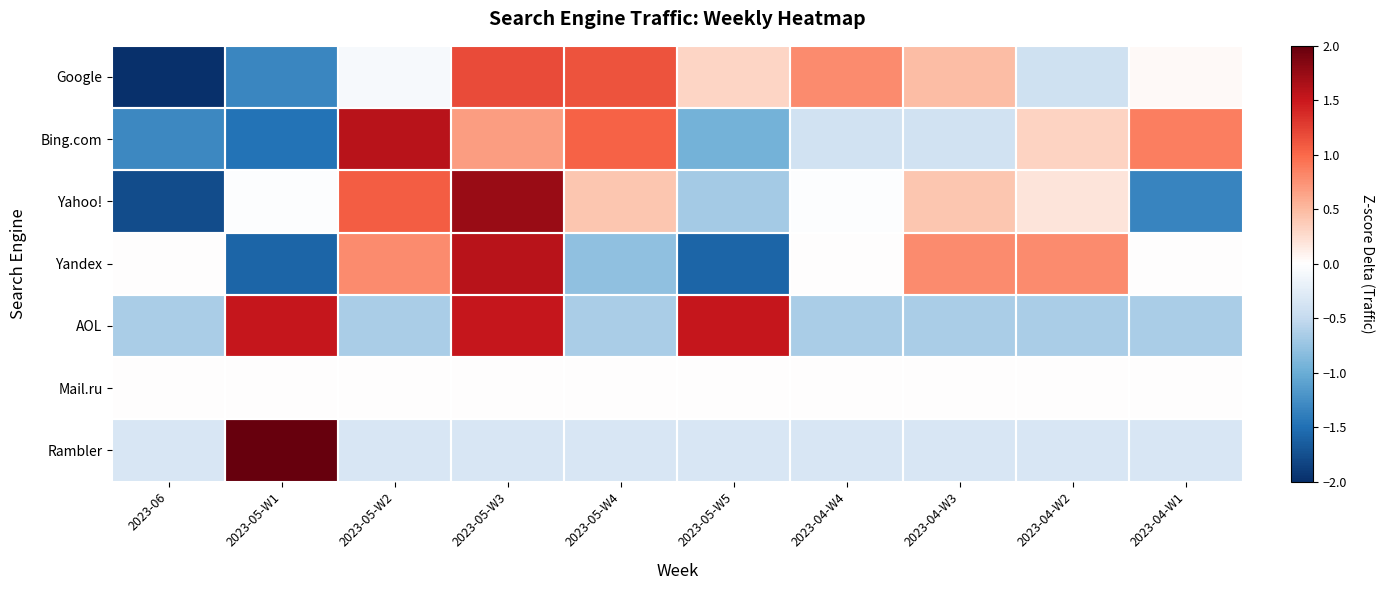

Which series has the largest range (max minus min)?

Yahoo!